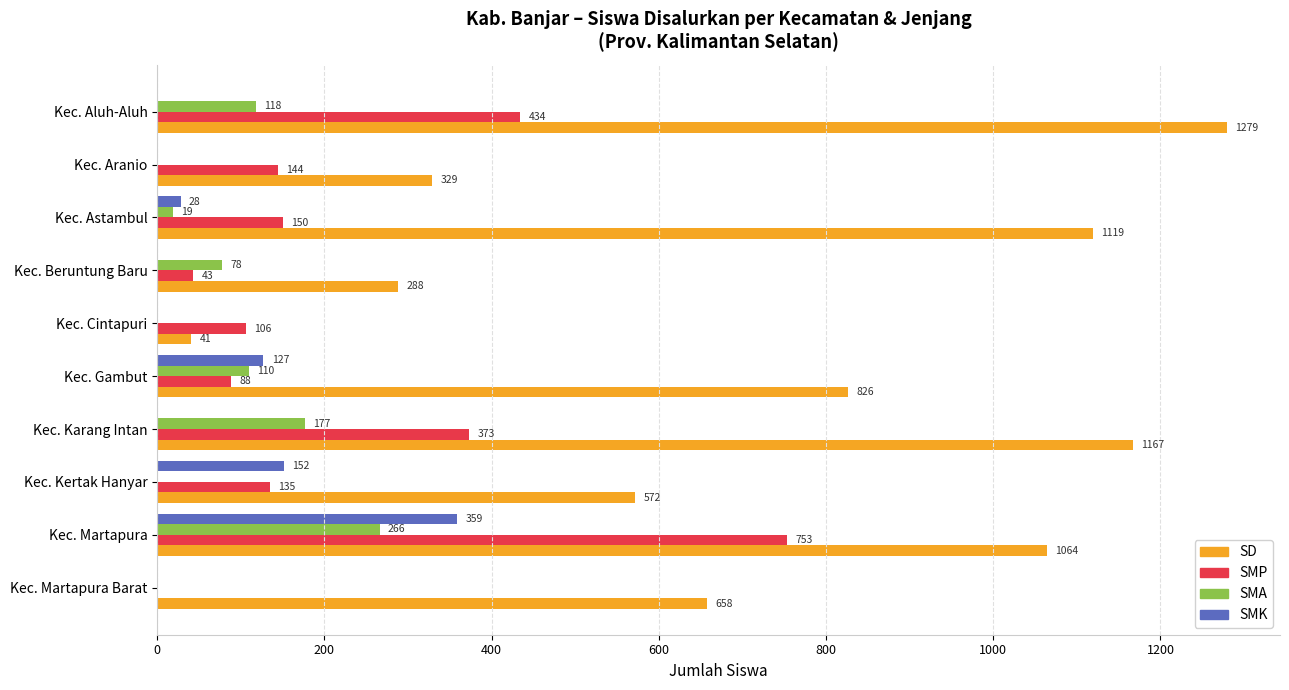

What is the total value across all series at Kec. Beruntung Baru?

409